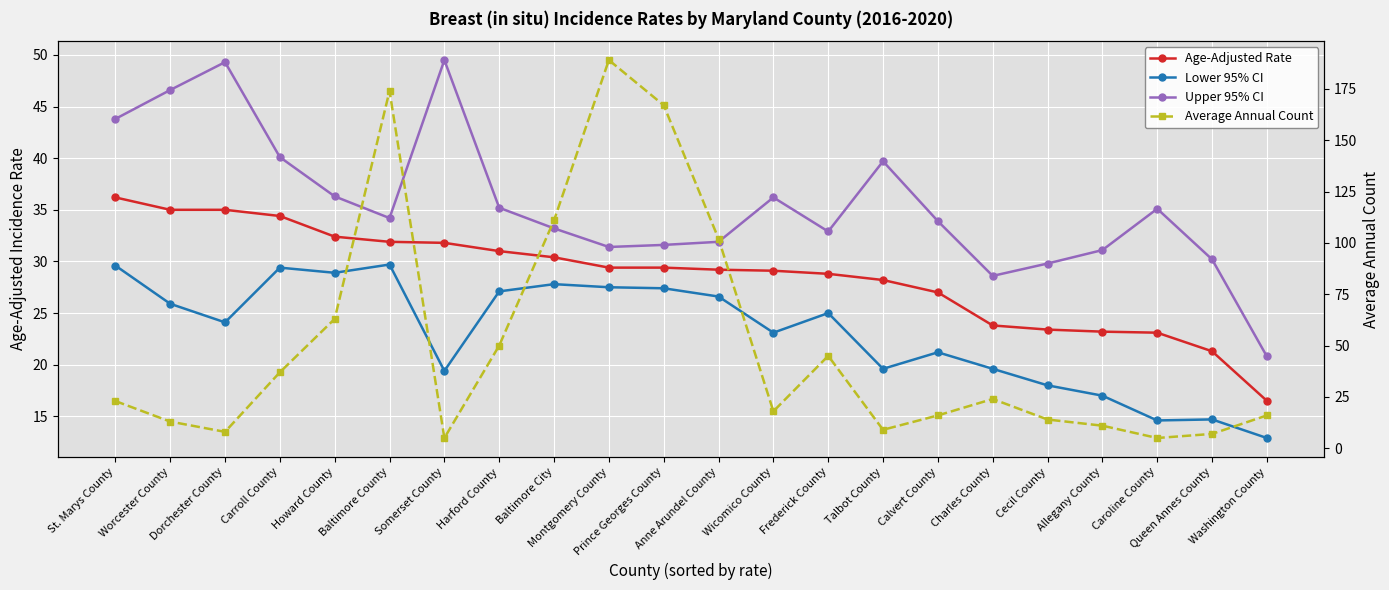

Reading left to right, what are all the values shown in this chart?

Age-Adjusted Rate: St. Marys County=36.2	Worcester County=35.0	Dorchester County=35.0	Carroll County=34.4	Howard County=32.4	Baltimore County=31.9	Somerset County=31.8	Harford County=31.0	Baltimore City=30.4	Montgomery County=29.4	Prince Georges County=29.4	Anne Arundel County=29.2	Wicomico County=29.1	Frederick County=28.8	Talbot County=28.2	Calvert County=27.0	Charles County=23.8	Cecil County=23.4	Allegany County=23.2	Caroline County=23.1	Queen Annes County=21.3	Washington County=16.5
Lower 95% CI: St. Marys County=29.6	Worcester County=25.9	Dorchester County=24.1	Carroll County=29.4	Howard County=28.9	Baltimore County=29.7	Somerset County=19.4	Harford County=27.1	Baltimore City=27.8	Montgomery County=27.5	Prince Georges County=27.4	Anne Arundel County=26.6	Wicomico County=23.1	Frederick County=25.0	Talbot County=19.6	Calvert County=21.2	Charles County=19.6	Cecil County=18.0	Allegany County=17.0	Caroline County=14.6	Queen Annes County=14.7	Washington County=12.9
Upper 95% CI: St. Marys County=43.8	Worcester County=46.6	Dorchester County=49.3	Carroll County=40.1	Howard County=36.3	Baltimore County=34.2	Somerset County=49.5	Harford County=35.2	Baltimore City=33.2	Montgomery County=31.4	Prince Georges County=31.6	Anne Arundel County=31.9	Wicomico County=36.2	Frederick County=32.9	Talbot County=39.7	Calvert County=33.9	Charles County=28.6	Cecil County=29.8	Allegany County=31.1	Caroline County=35.1	Queen Annes County=30.2	Washington County=20.8
Average Annual Count: St. Marys County=23.0	Worcester County=13.0	Dorchester County=8.0	Carroll County=37.0	Howard County=63.0	Baltimore County=174.0	Somerset County=5.0	Harford County=50.0	Baltimore City=111.0	Montgomery County=189.0	Prince Georges County=167.0	Anne Arundel County=102.0	Wicomico County=18.0	Frederick County=45.0	Talbot County=9.0	Calvert County=16.0	Charles County=24.0	Cecil County=14.0	Allegany County=11.0	Caroline County=5.0	Queen Annes County=7.0	Washington County=16.0